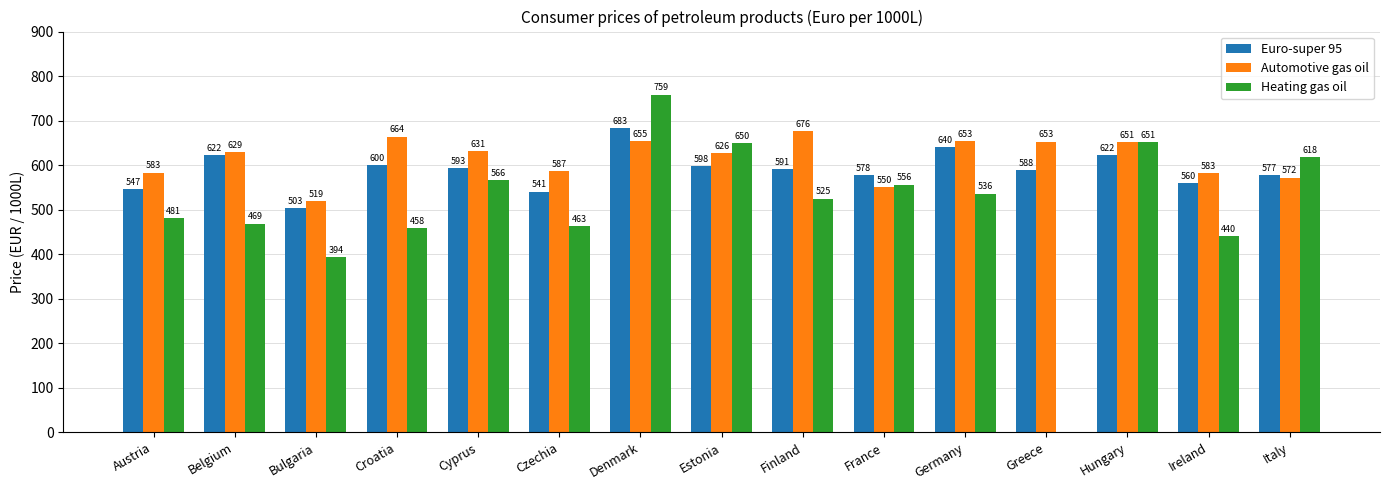

Read the Heating gas oil value at Austria.

481.0